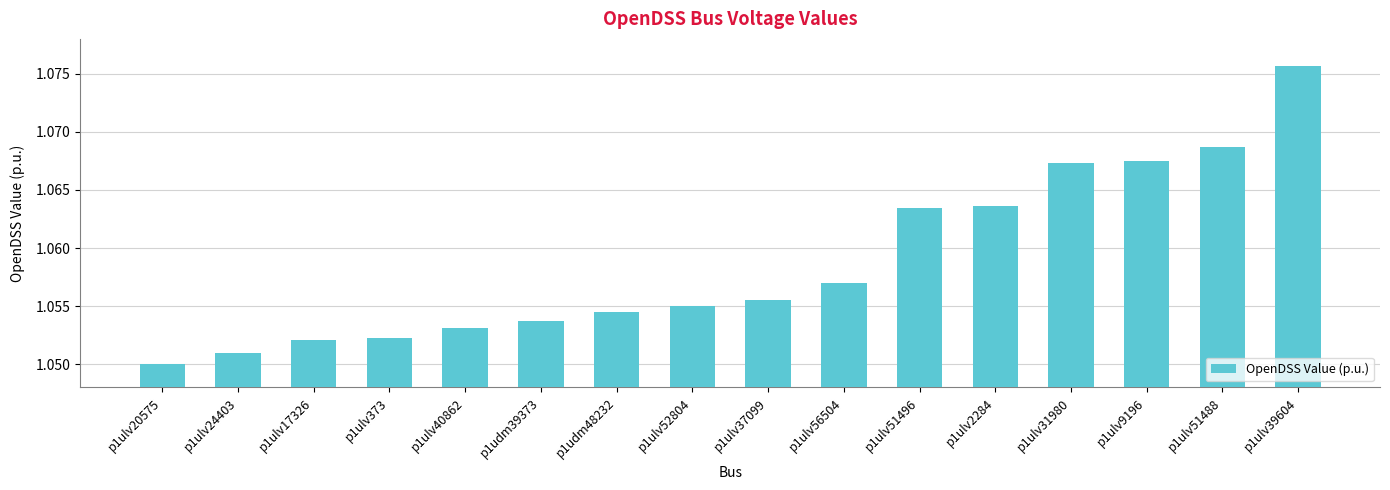

How many series are shown in this chart?

1